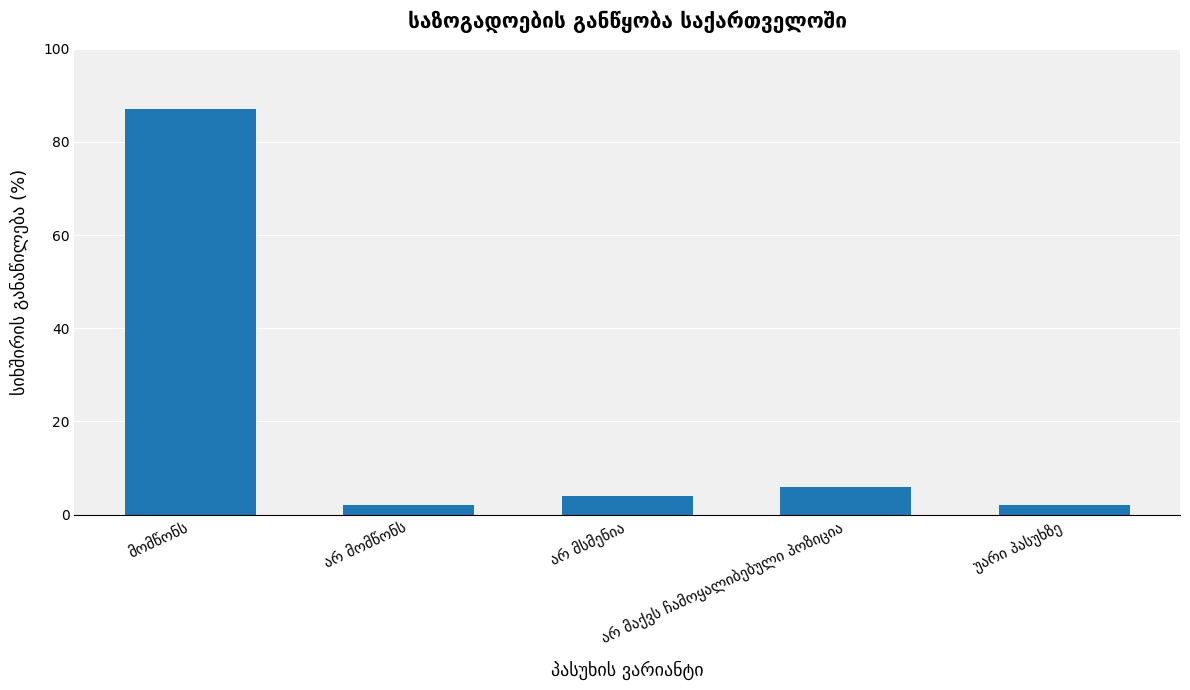

What is the difference between the maximum and minimum values?

85